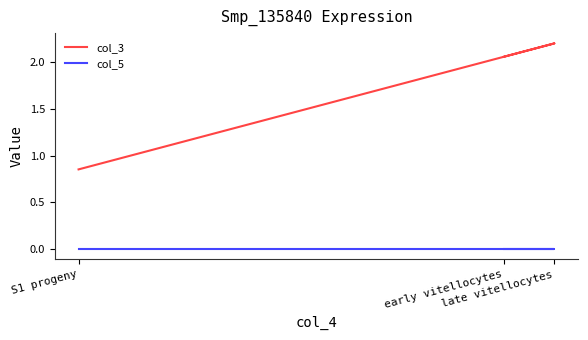

List the labels in order of col_3 value, smallest first.

S1 progeny, early vitellocytes, late vitellocytes